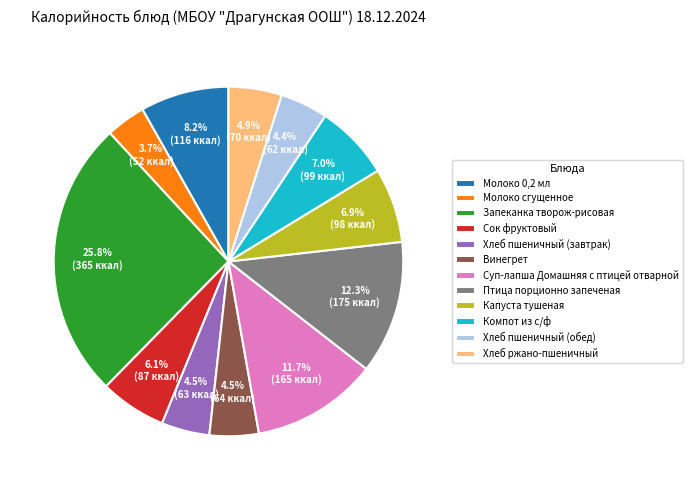

Does Компот из с/ф account for over 50% of the chart?

No